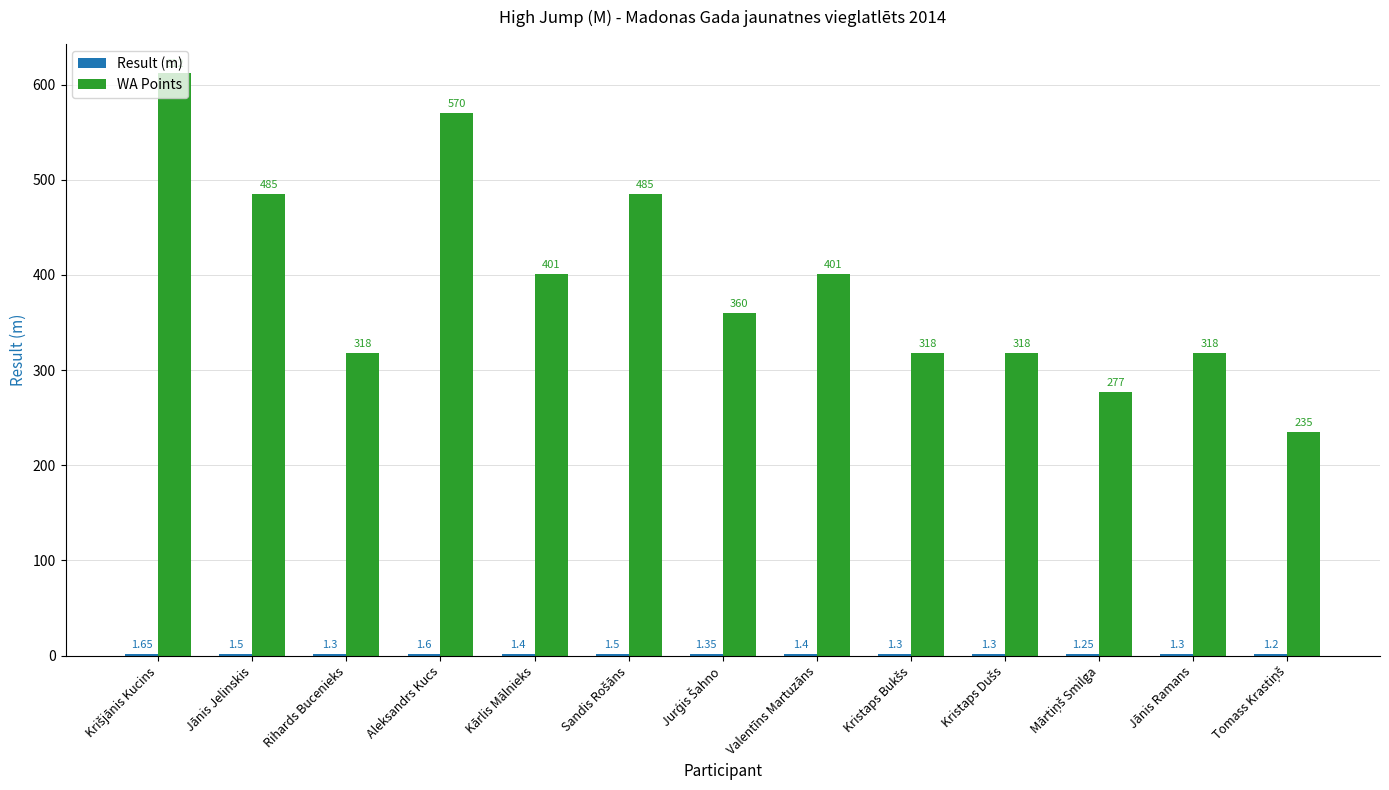

How many groups of bars are there?

13